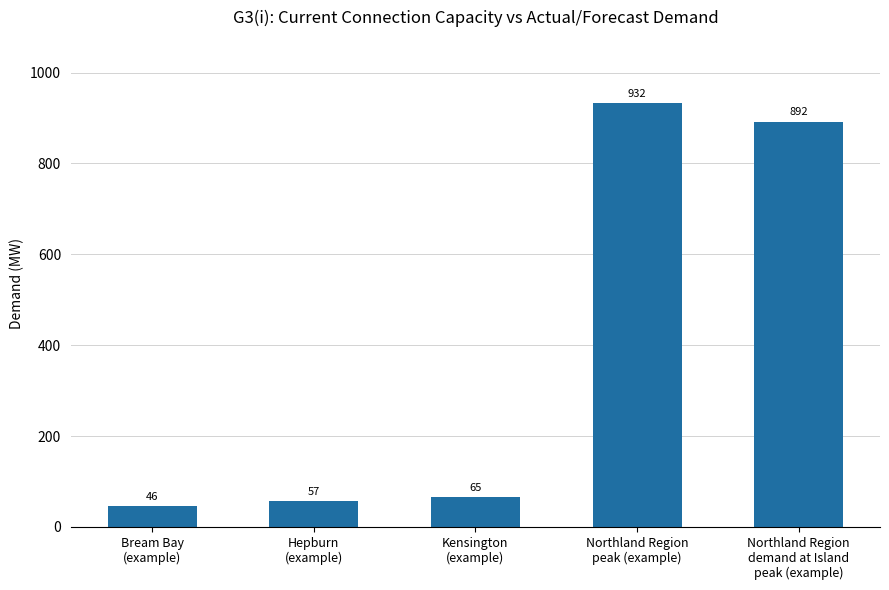

What is the average value?

398